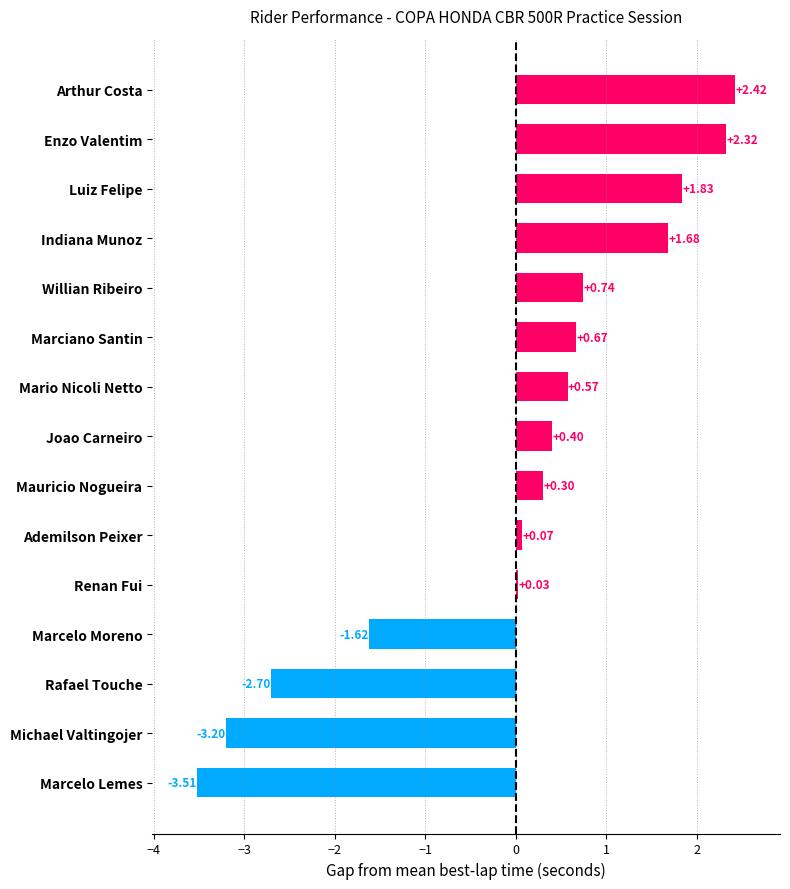

How many data points are above 0?

11